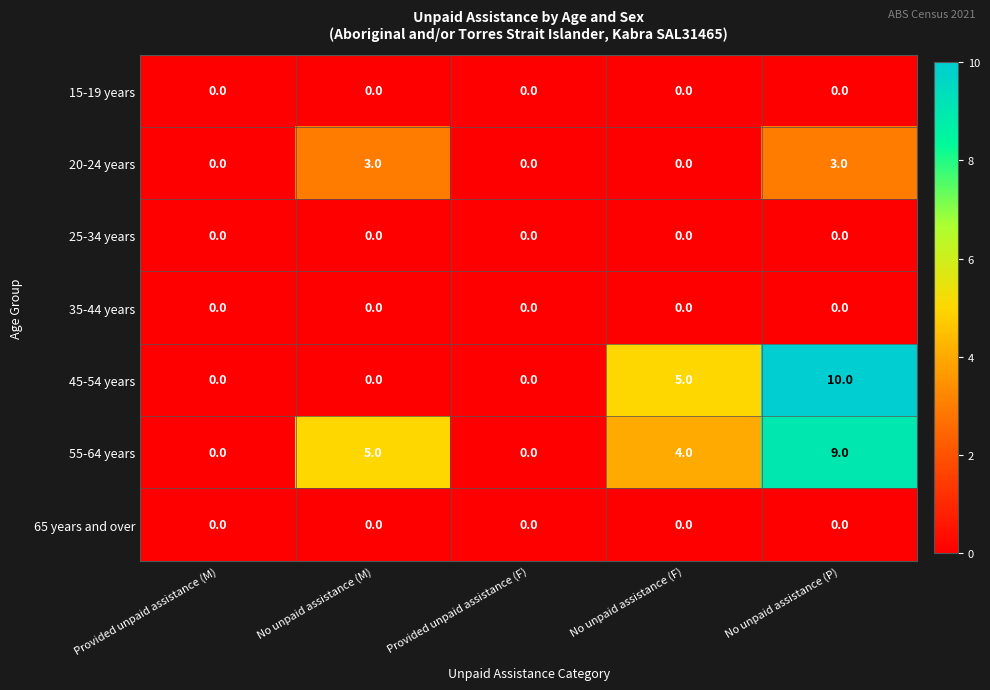

The 15-19 years series shows 0 at No unpaid assistance (P). True or false?

True